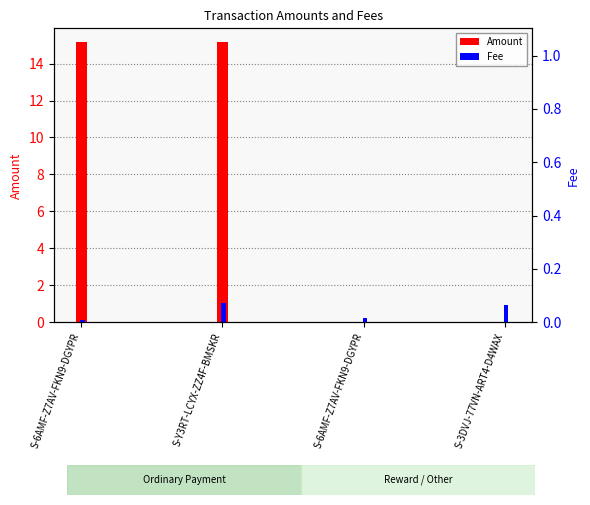

At how many categories does at least one series exceed 3?

2